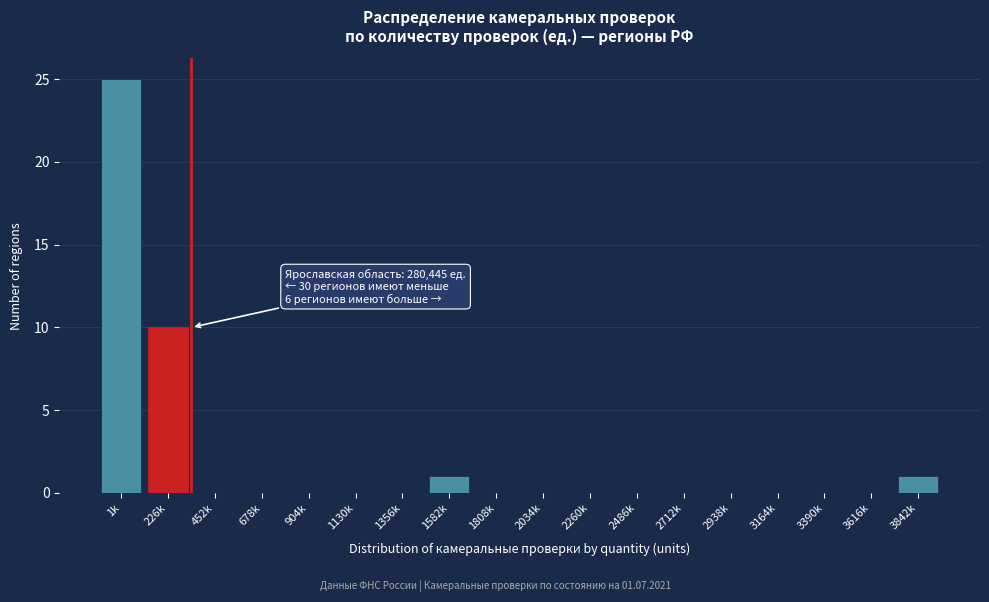

Reading left to right, transcribe all the data shown in this chart.

1k=25	226k=10	452k=0	678k=0	904k=0	1130k=0	1356k=0	1582k=1	1808k=0	2034k=0	2260k=0	2486k=0	2712k=0	2938k=0	3164k=0	3390k=0	3616k=0	3842k=1